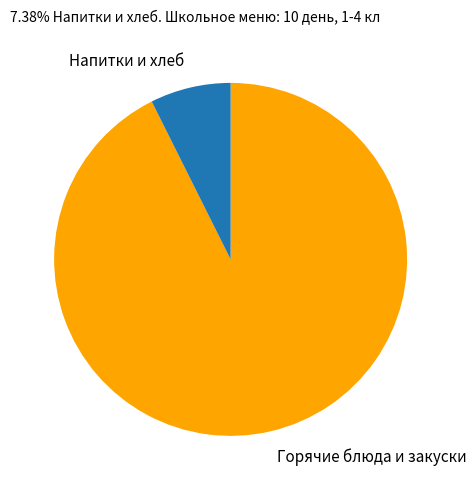

Is there any slice that represents more than half of the pie?

Yes